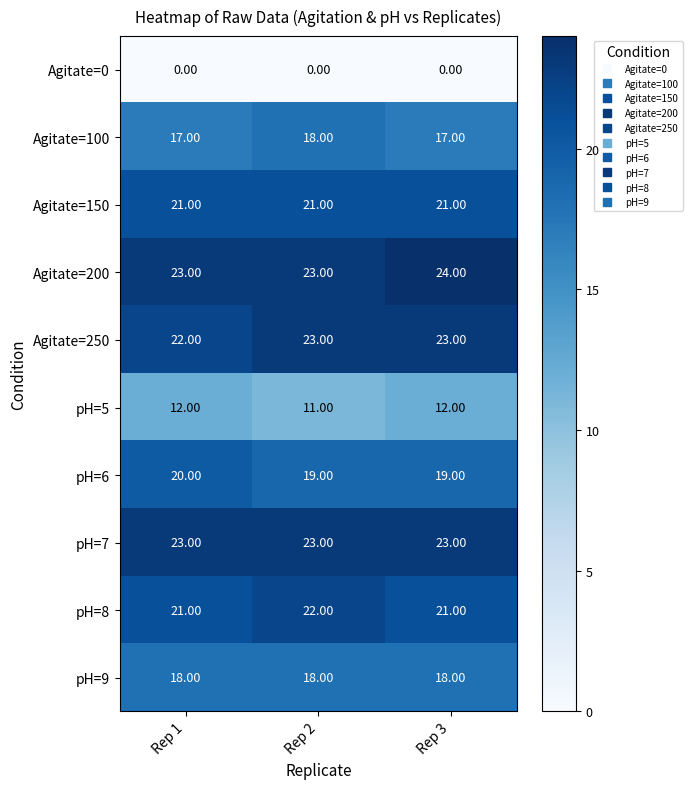

Which label corresponds to the largest value in the chart?

Rep 3